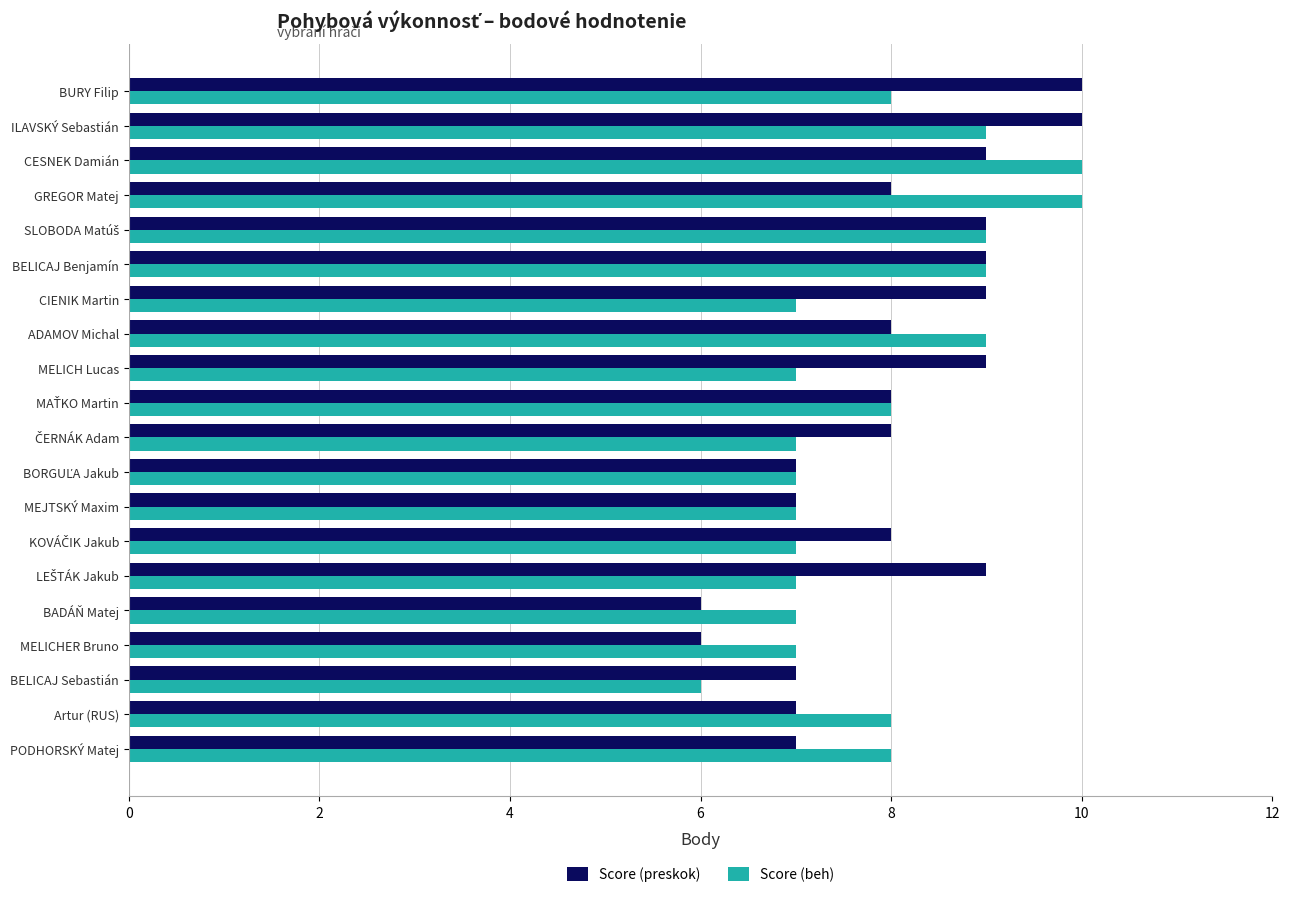

What is the difference between the maximum and minimum values in the Score (preskok) series?

4